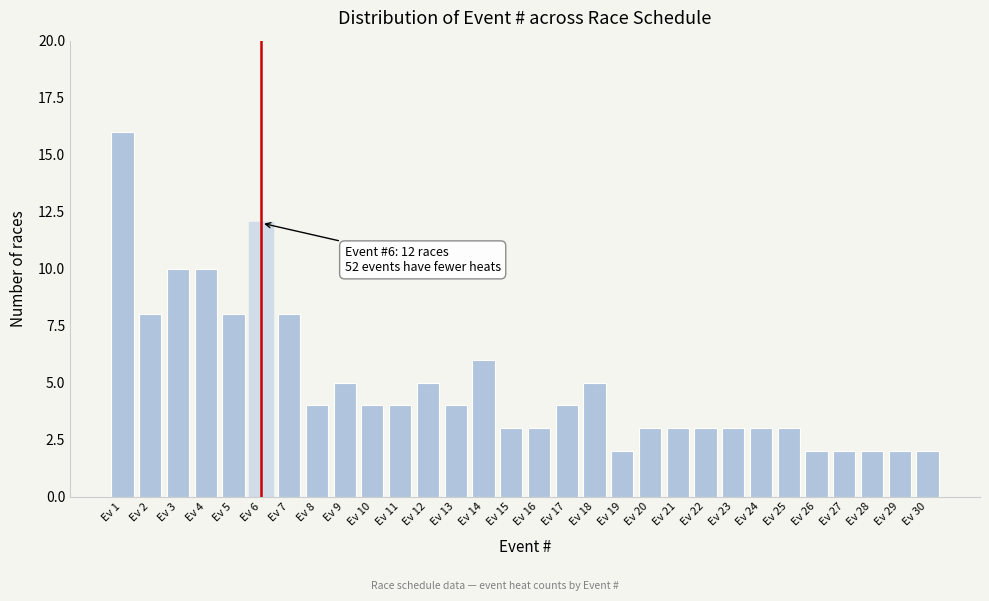

Reading left to right, extract all data points from this chart.

16	8	10	10	8	12	8	4	5	4	4	5	4	6	3	3	4	5	2	3	3	3	3	3	3	2	2	2	2	2